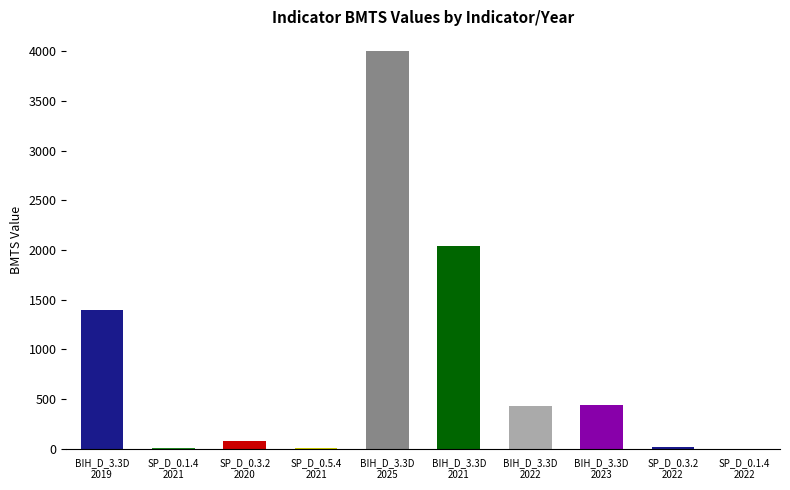

What is the change in value from BIH_D_3.3D
2019 to BIH_D_3.3D
2021?

+639